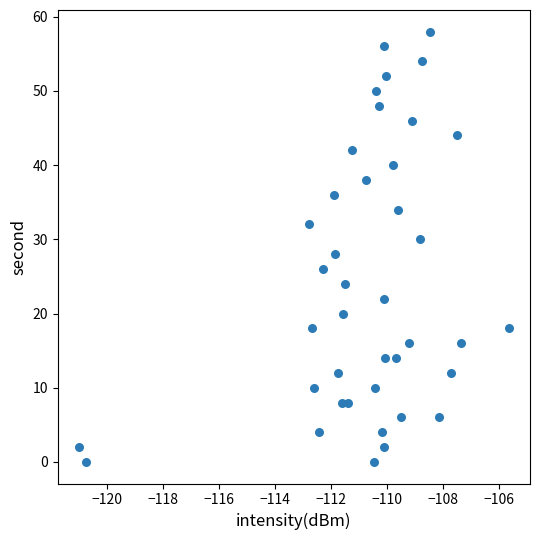

What is the range of Y values (max minus min)?

58